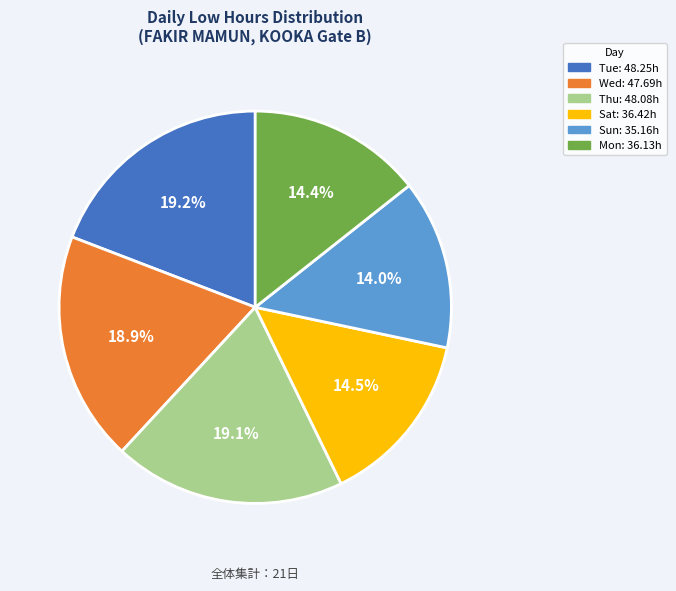

Is there a majority slice in this chart?

No